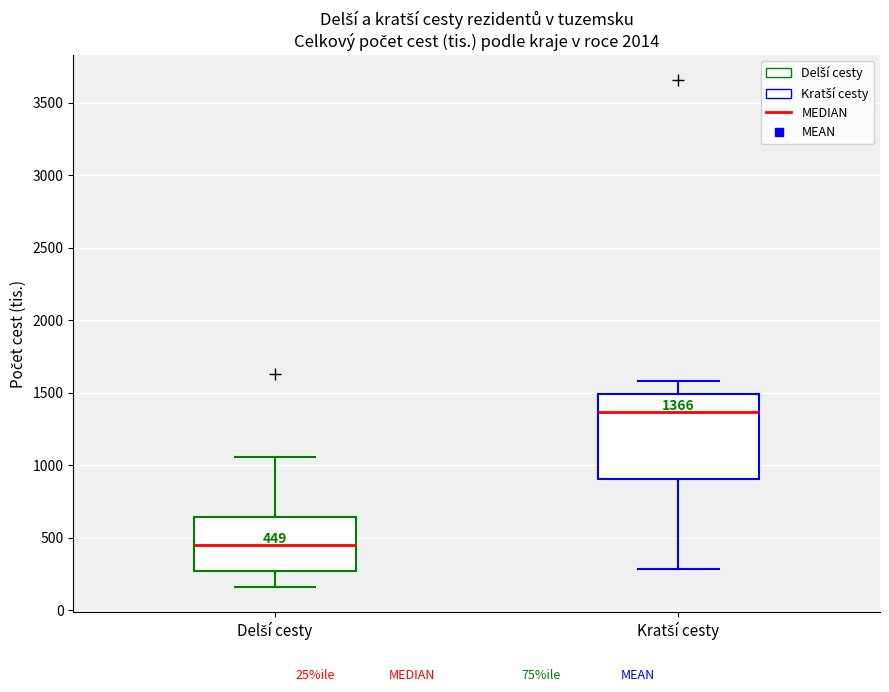

Which box has the highest median line?

Kratší cesty